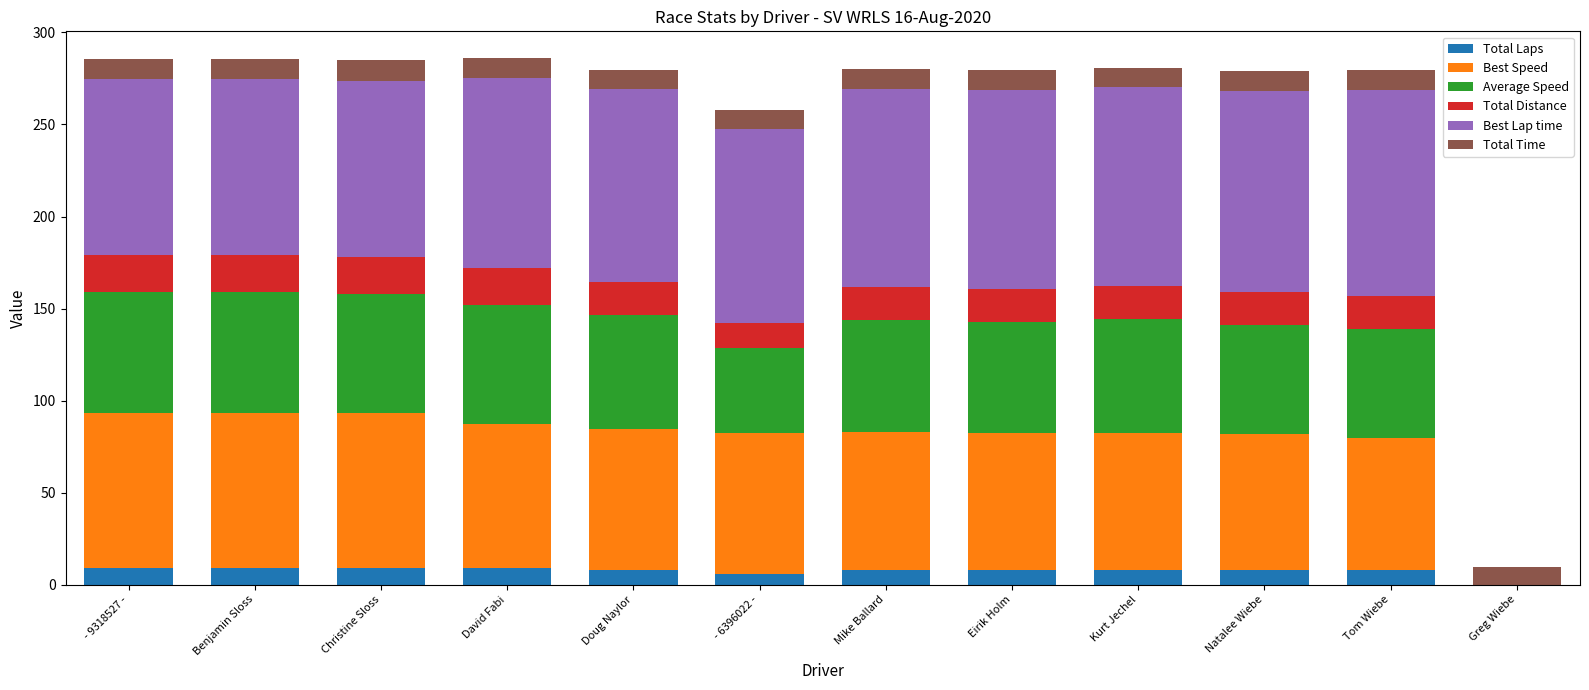

What is the sum of all Total Laps values?

90.0